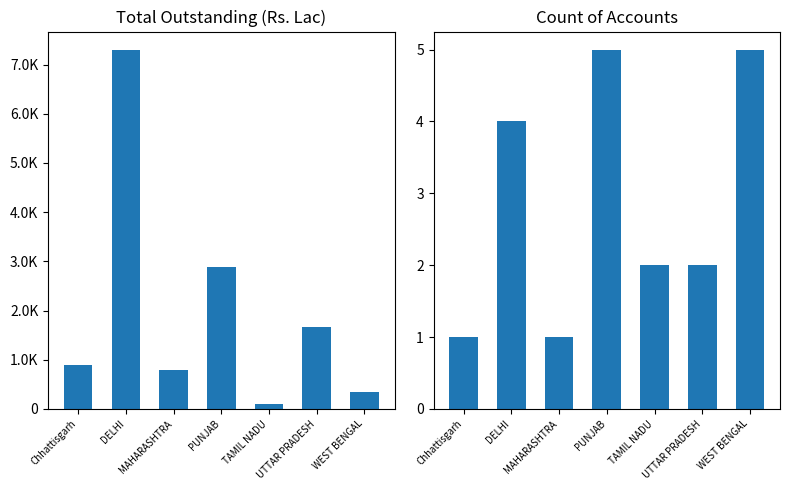

How many data points in Total Outstanding (Rs. Lac) are above 883?

4